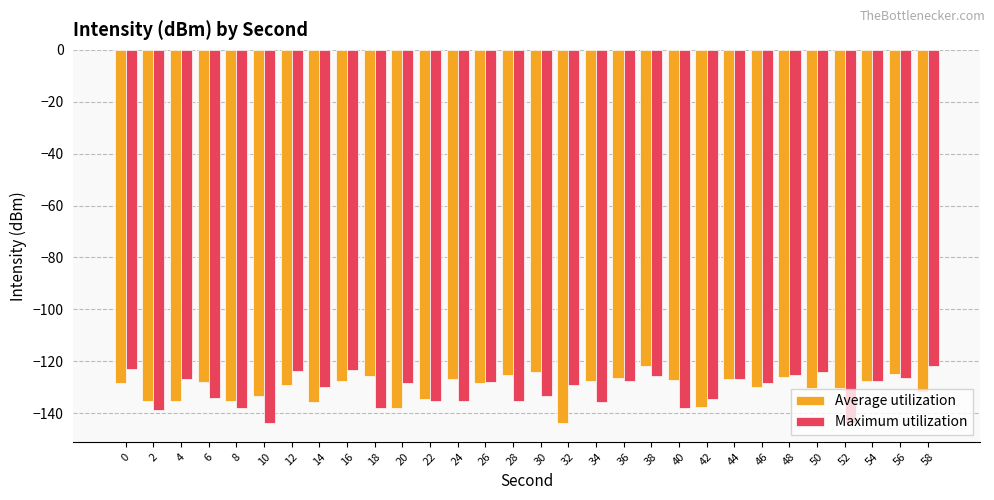

What is the maximum value for Maximum utilization?

-121.9